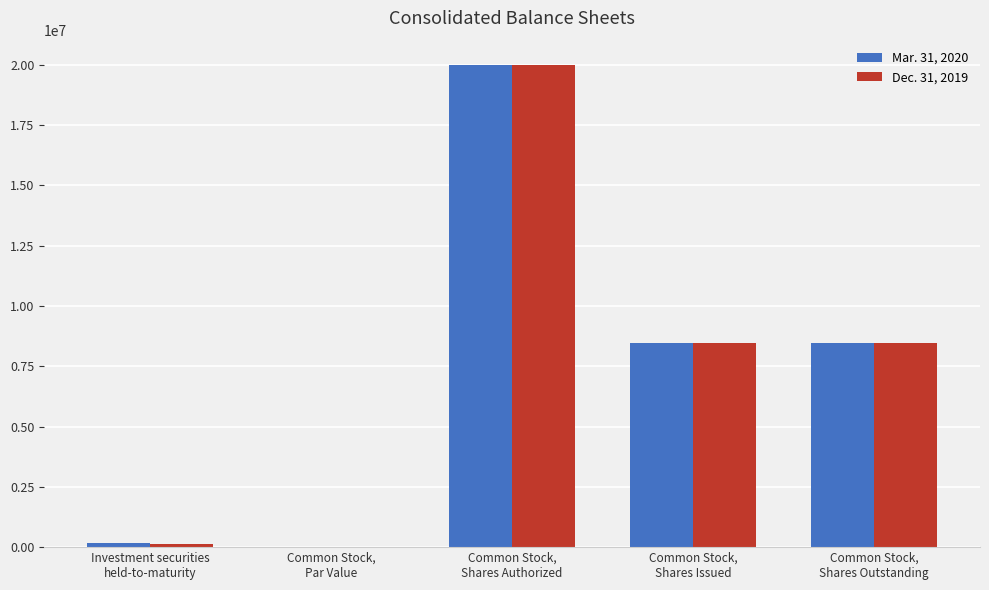

At which label does Mar. 31, 2020 reach its peak?

Common Stock,
Shares Authorized